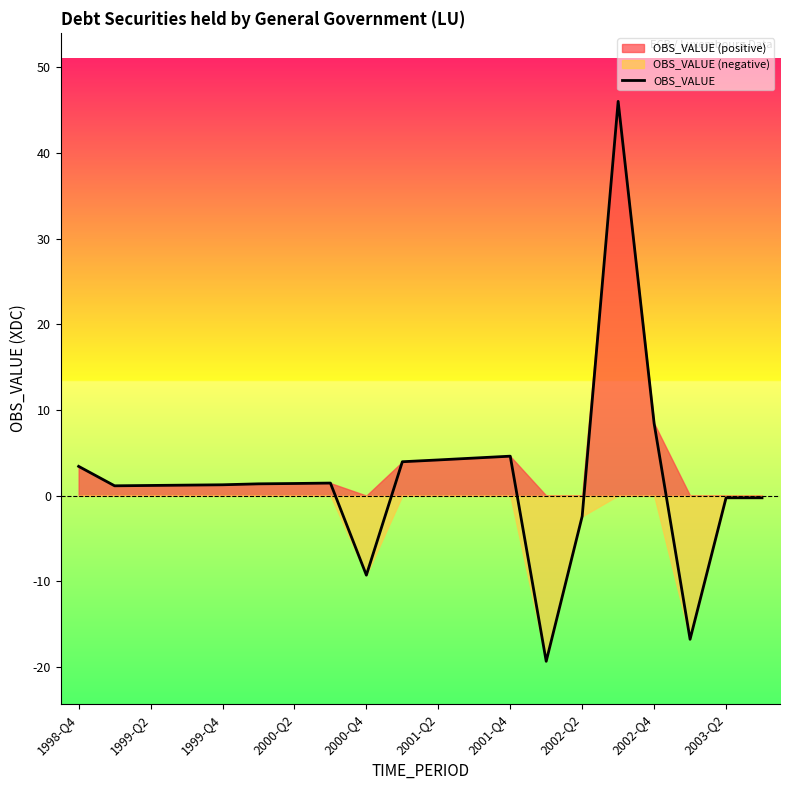

At which label is OBS_VALUE closest to 13?

2002-Q4